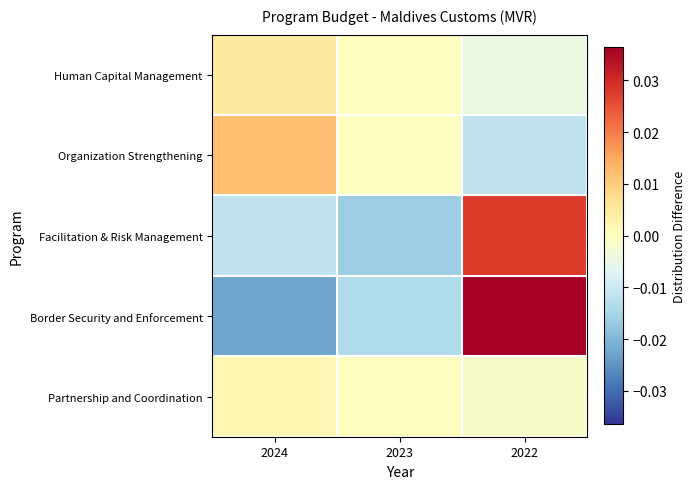

At how many categories does at least one series exceed 0?

2